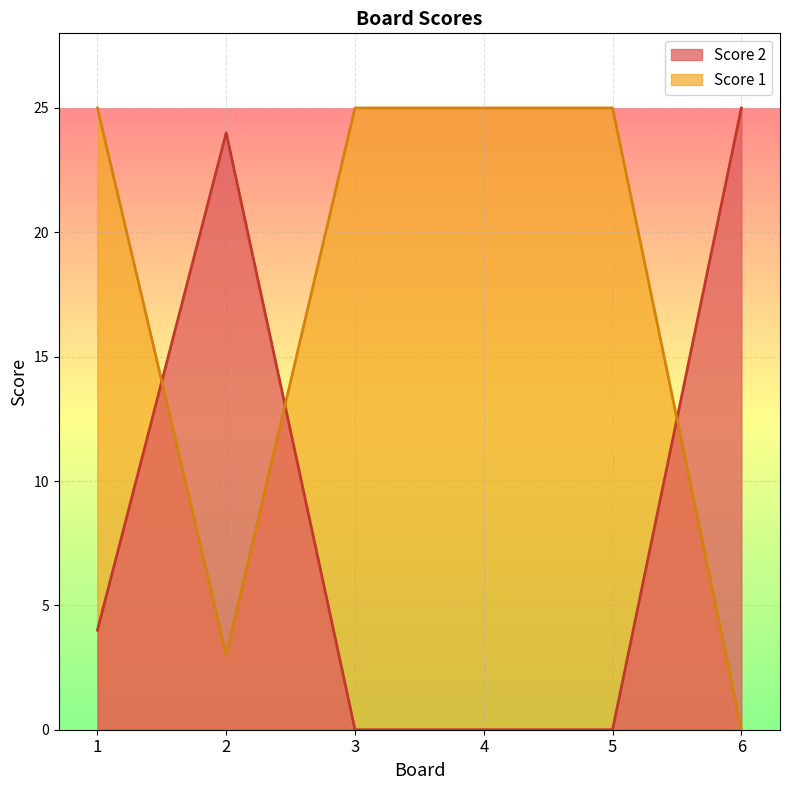

How many intersections are there between Score 2 and Score 1?

3